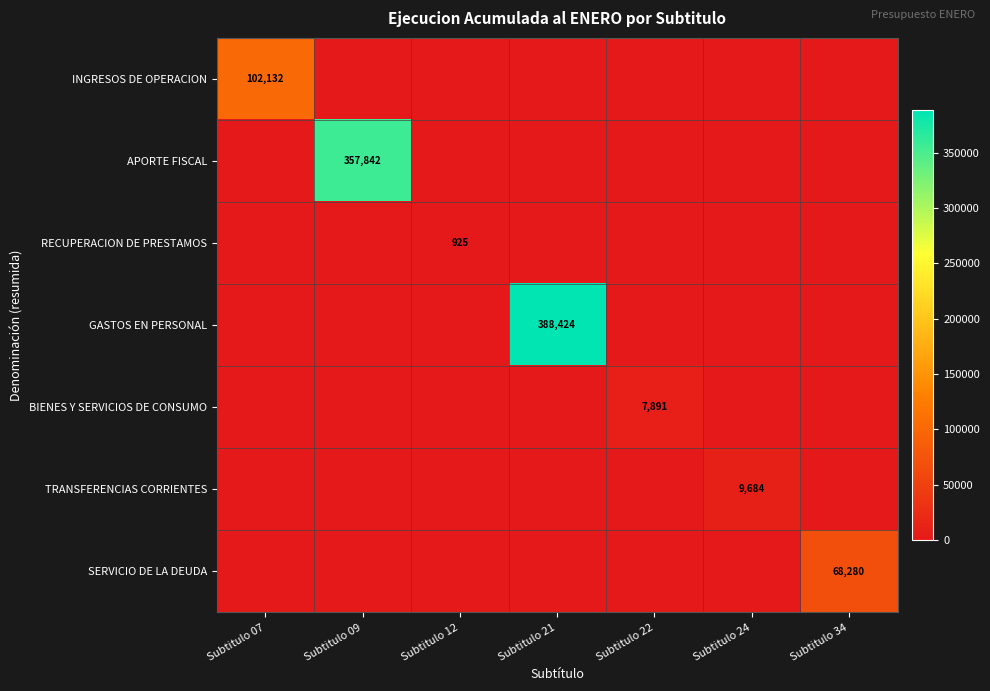

Rank the series by their maximum value, from highest to lowest.

GASTOS EN PERSONAL, APORTE FISCAL, INGRESOS DE OPERACION, SERVICIO DE LA DEUDA, TRANSFERENCIAS CORRIENTES, BIENES Y SERVICIOS DE CONSUMO, RECUPERACION DE PRESTAMOS